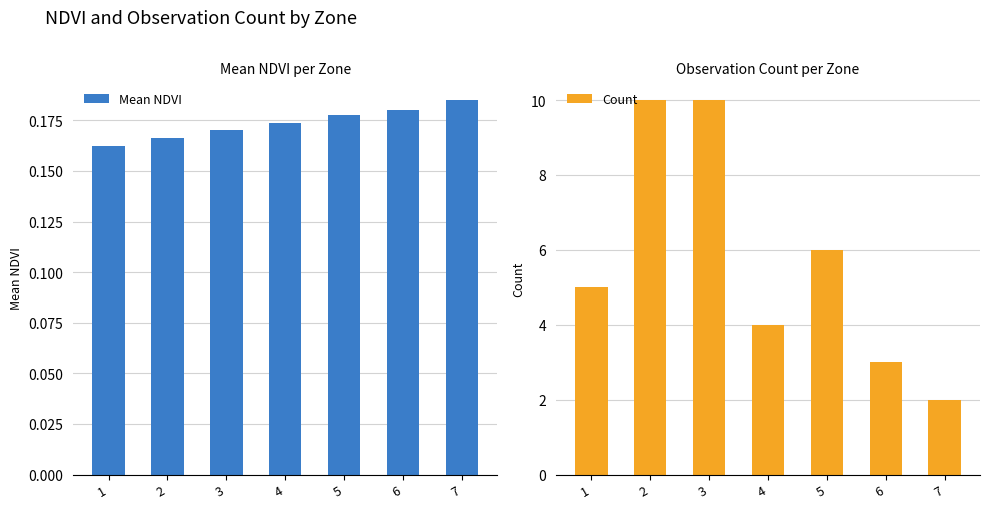

Where is Mean NDVI nearest to the value 0?

1